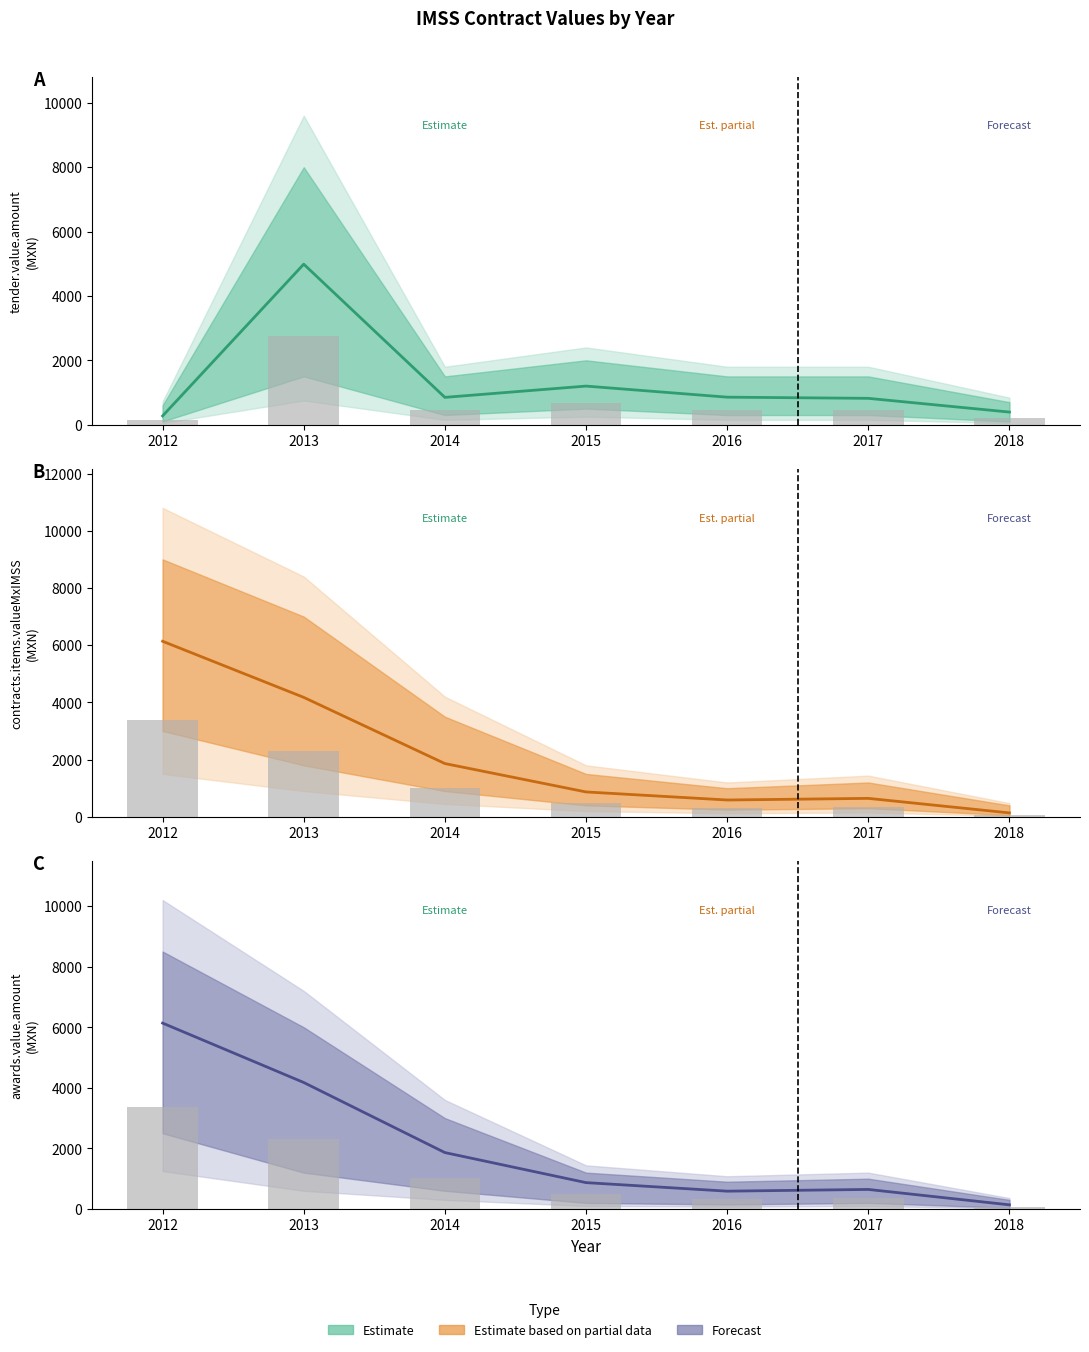

Where does the awards.value.amount series first go above 870?

2012